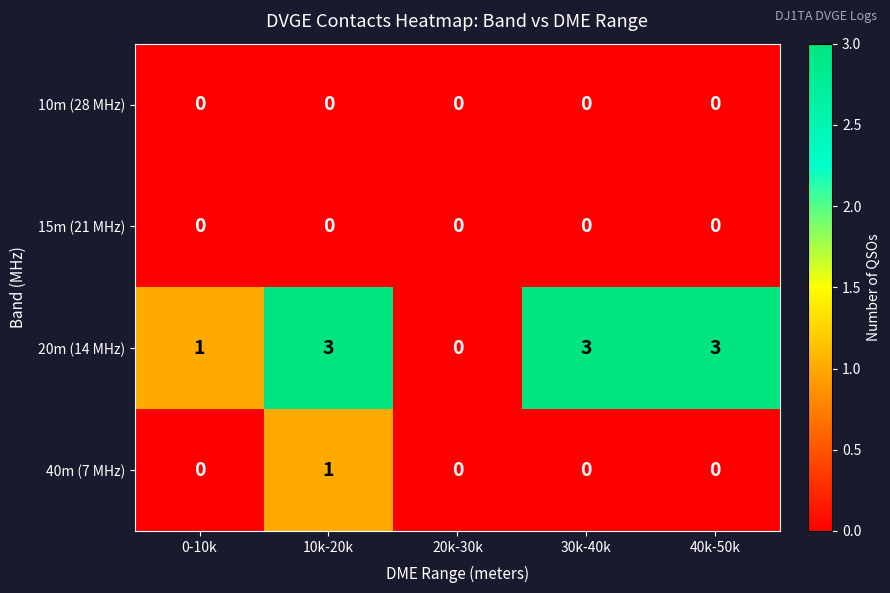

At which category is the sum across all series the highest?

10k-20k